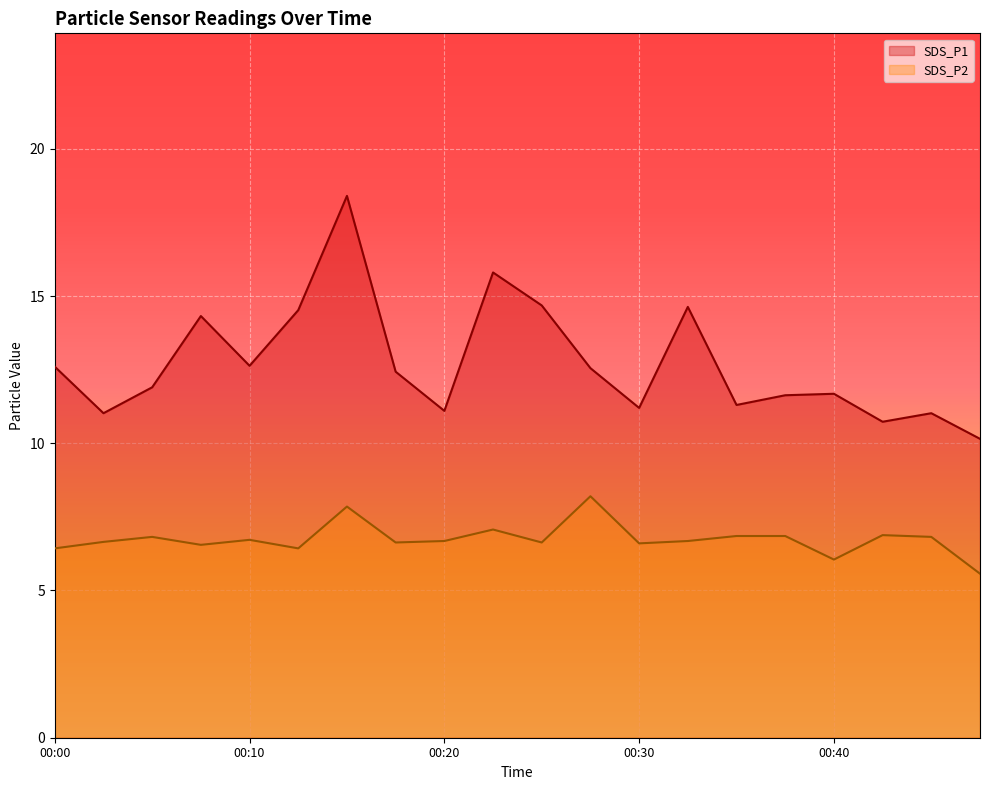

Is it true that SDS_P2 equals 9.2 at 00:13?

False